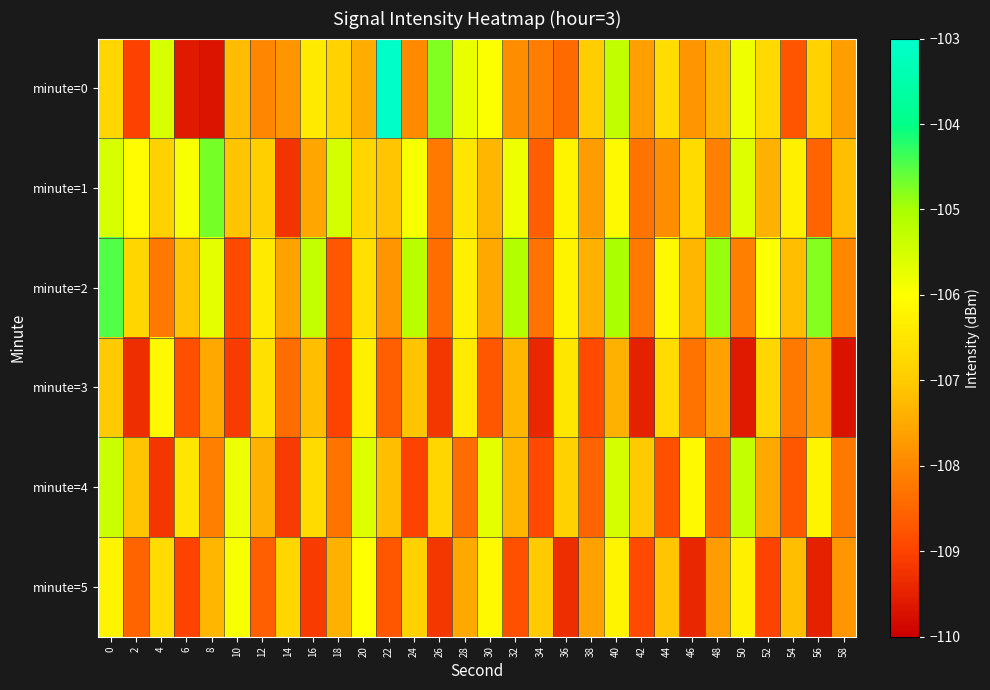

What is the total value across all series at 26?

-646.6